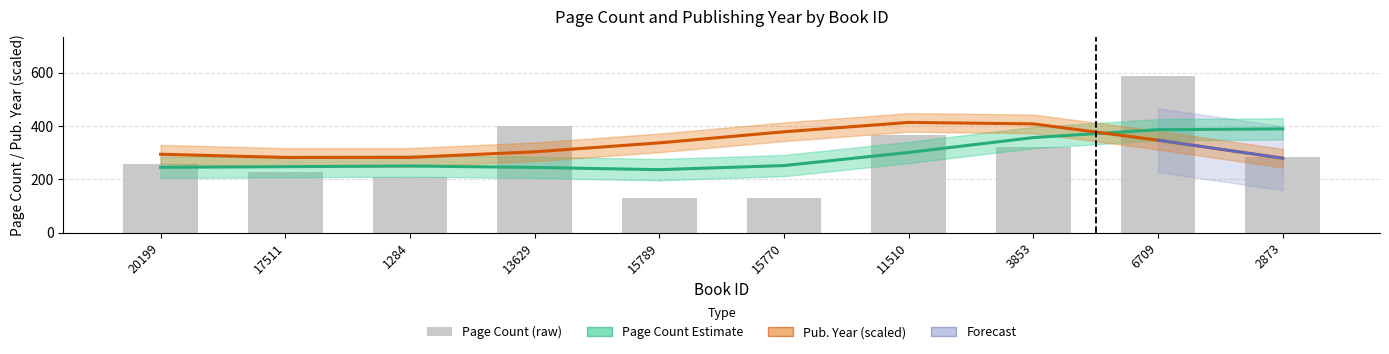

Are the bars horizontal?

No